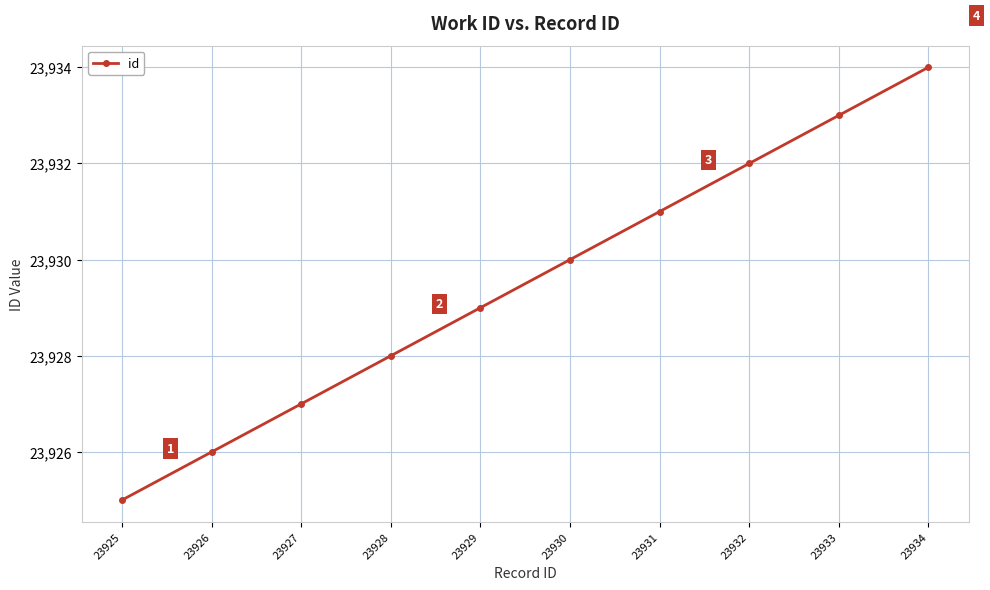

How many values are below 23930?

5